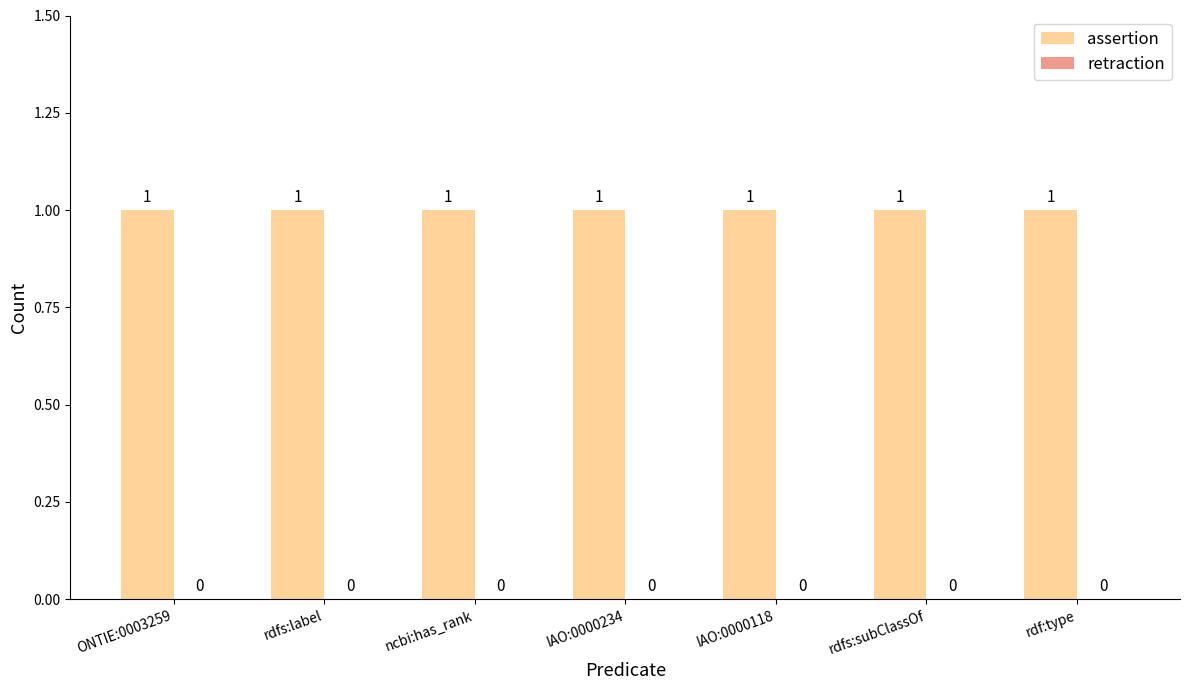

How many data points does each series have?

7